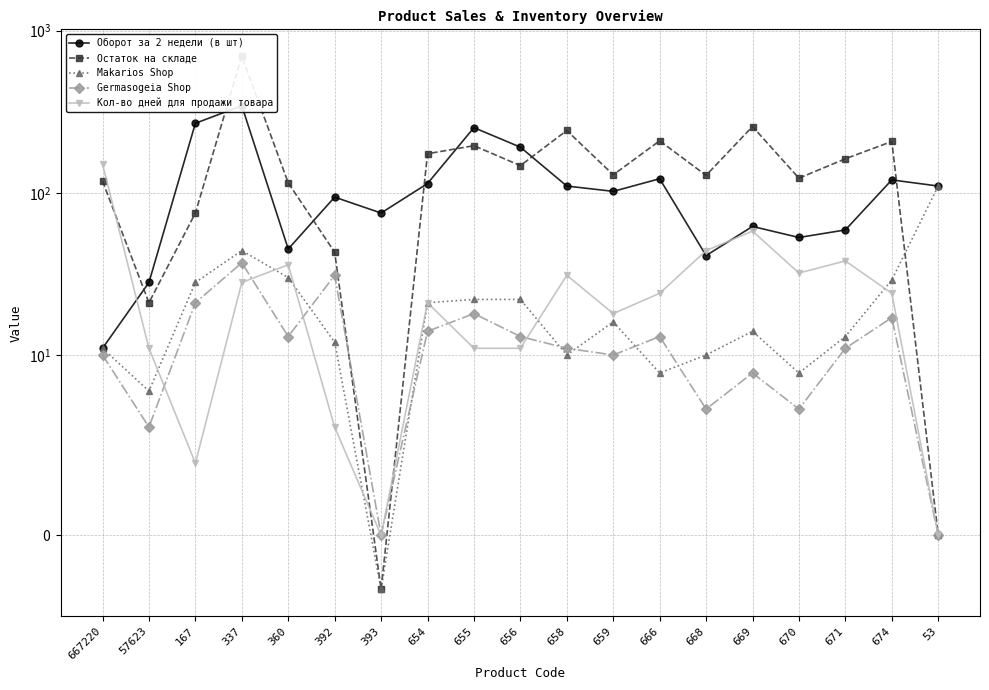

Where does the Germasogeia Shop series first go above 11?

167